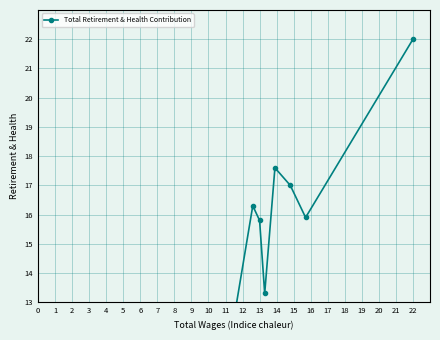

Reading left to right, what are all the values shown in this chart?

0.0	0.0	1.7	6.4	7.4	7.2	4.8	6.4	7.0	9.4	4.9	7.4	7.3	8.9	6.2	10.3	10.6	9.4	8.1	7.9	16.3	15.8	13.3	17.6	17.0	15.9	22.0